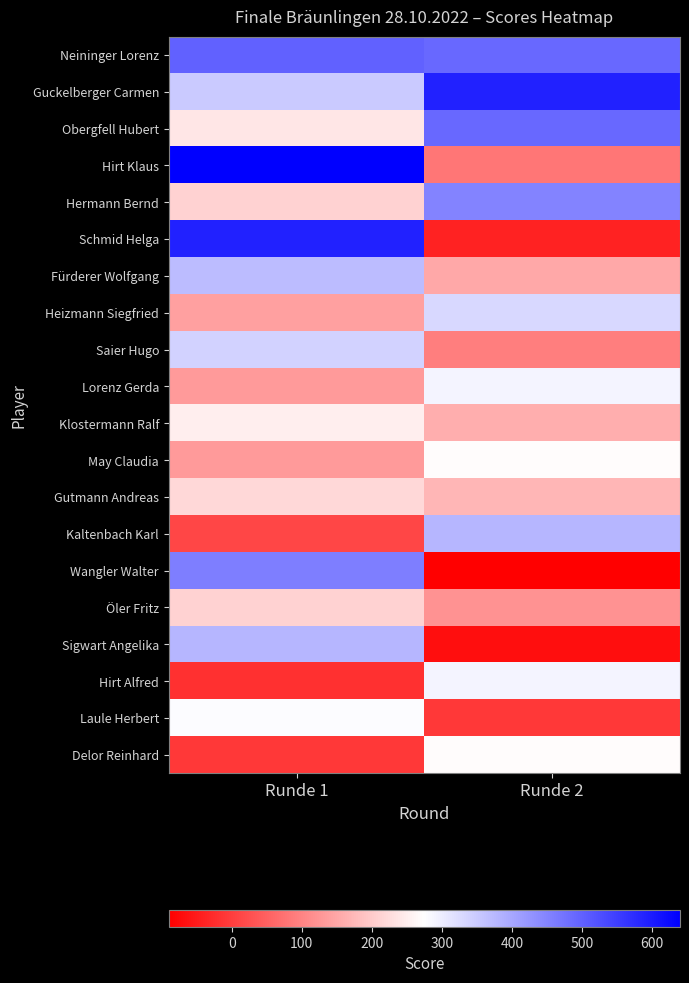

How many data points does each series have?

2